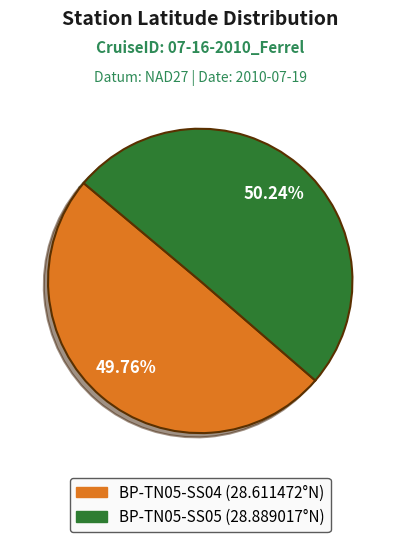

How many slices are in this pie chart?

2